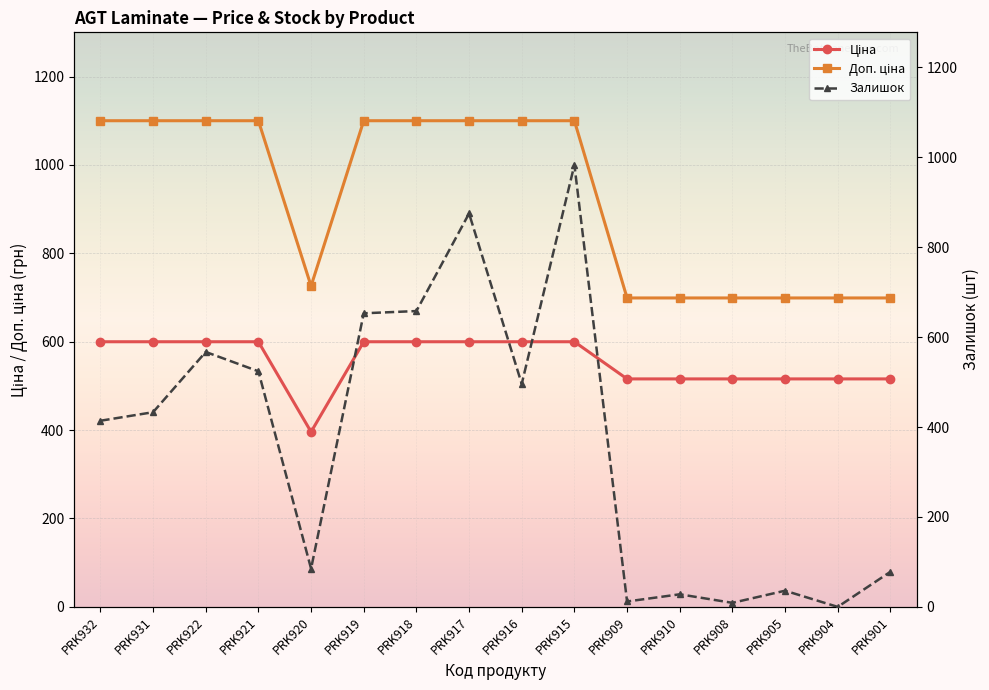

The value of Доп. ціна at PRK904 is 699.0. True or false?

True